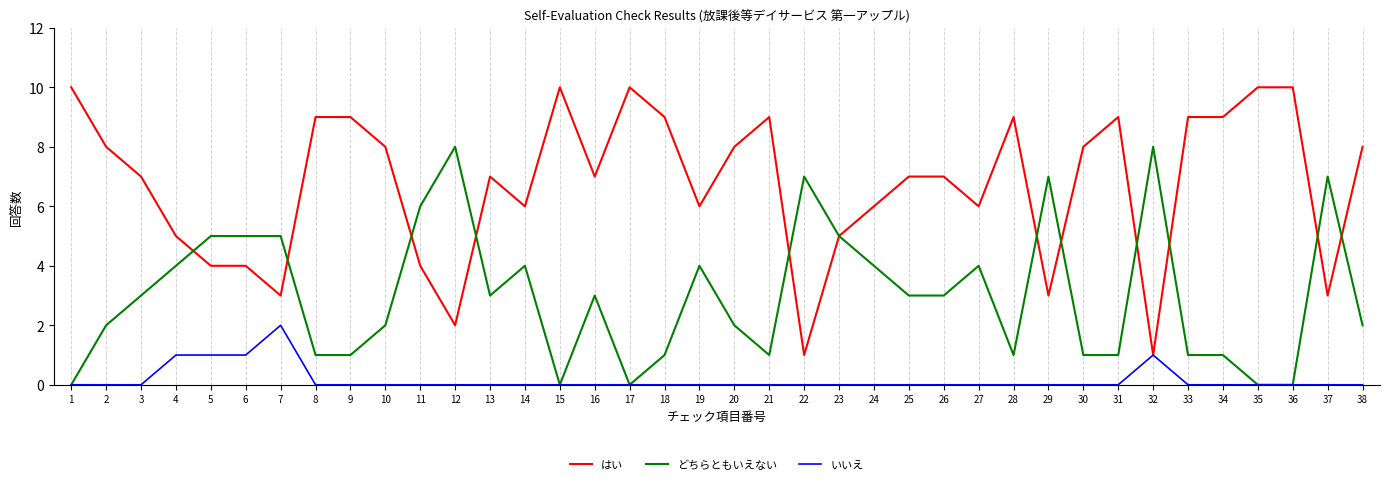

What is the lowest value of the はい series?

1